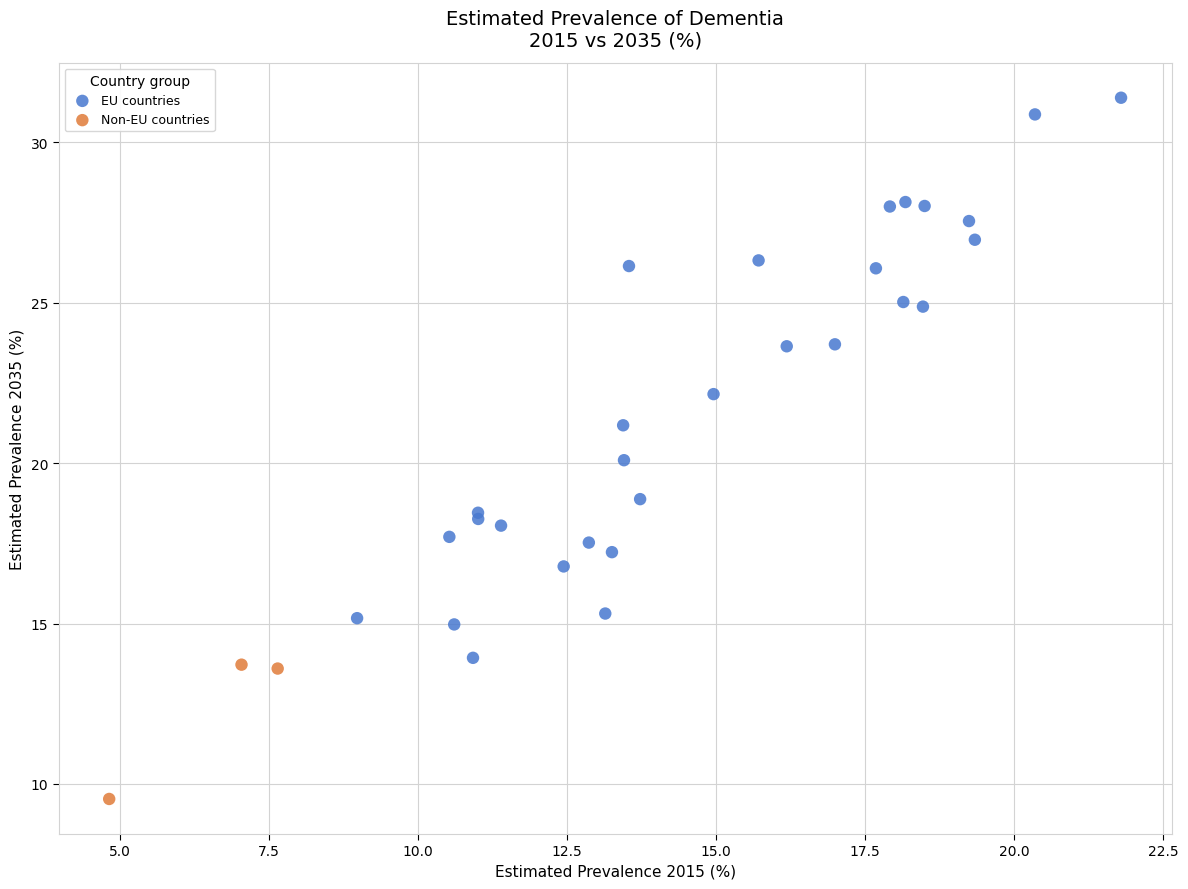

Which series contains the lowest Y value?

Non-EU countries